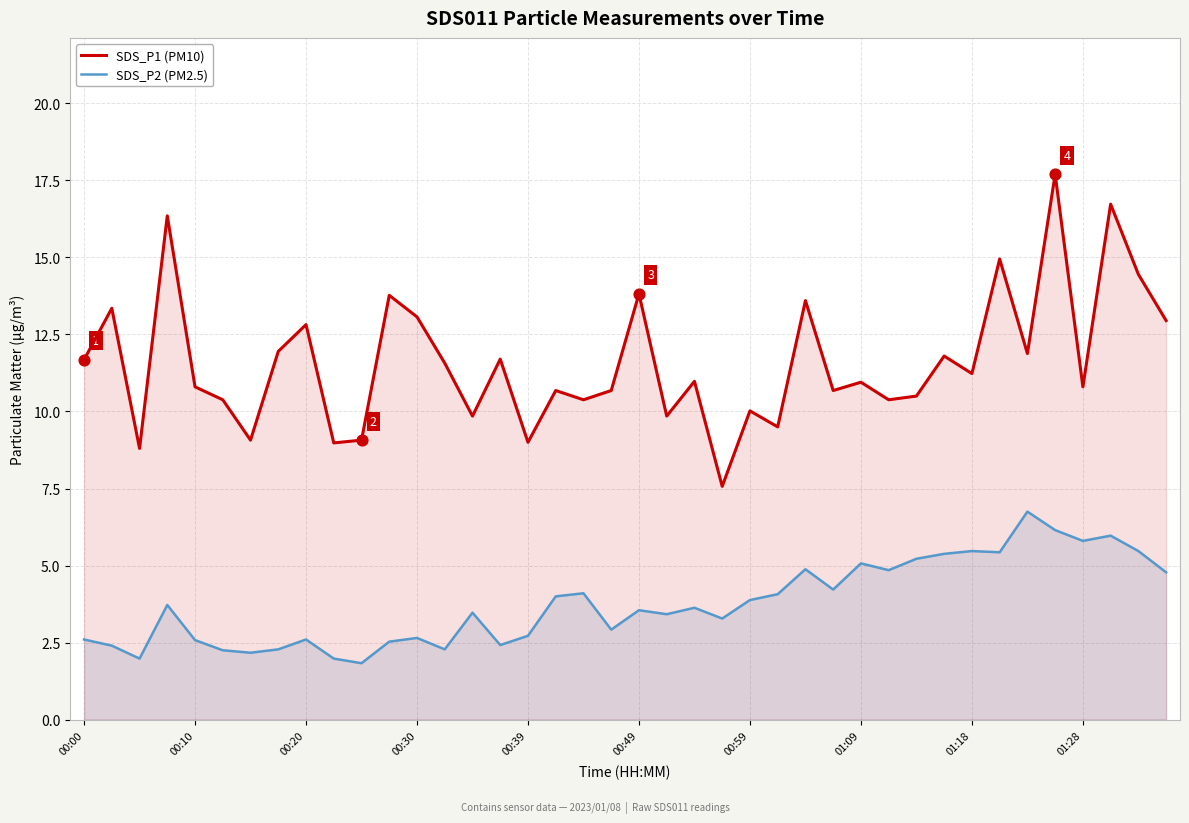

Which series has the largest total across all categories?

SDS_P1 (PM10)